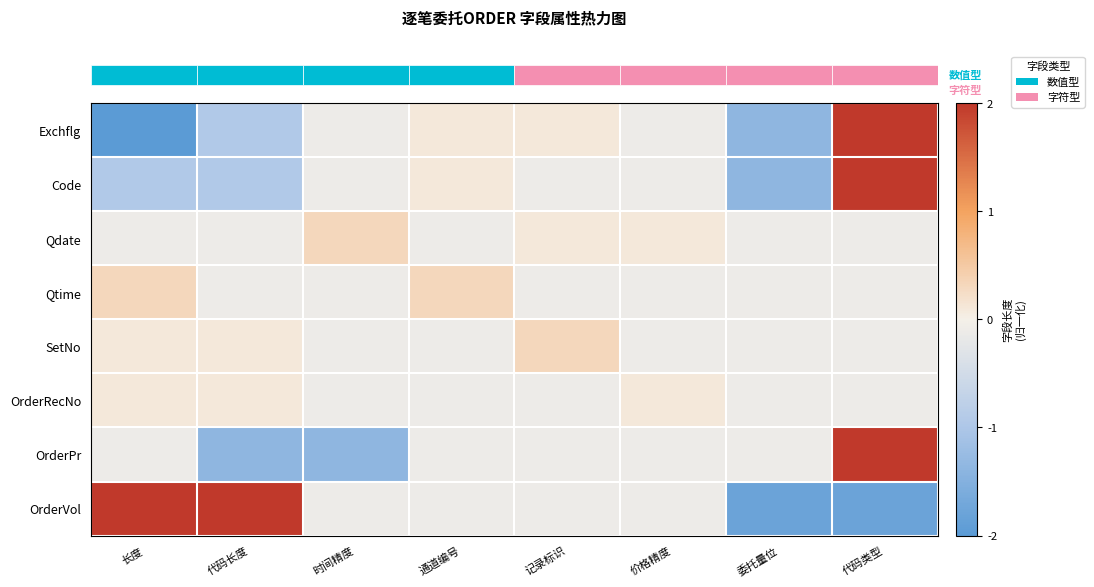

Which series has the widest spread of values?

row_0